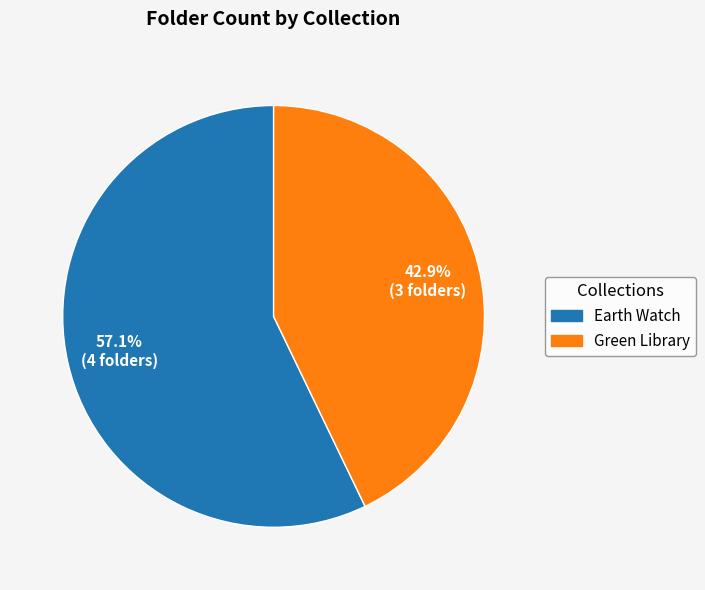

To the nearest percent, what portion does Green Library represent?

43%